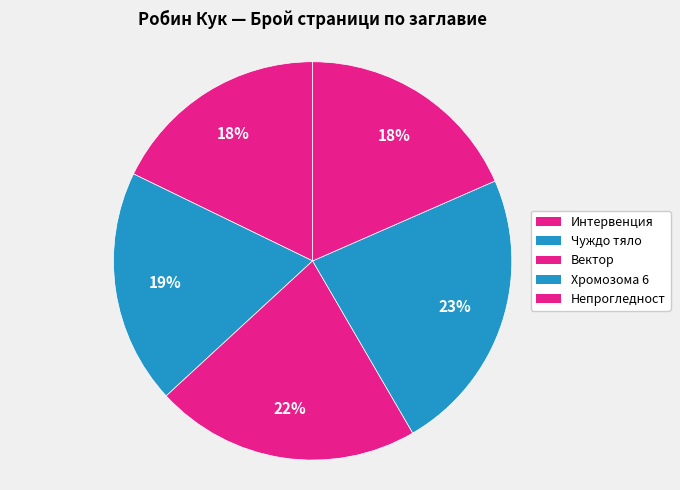

Is there a majority slice in this chart?

No